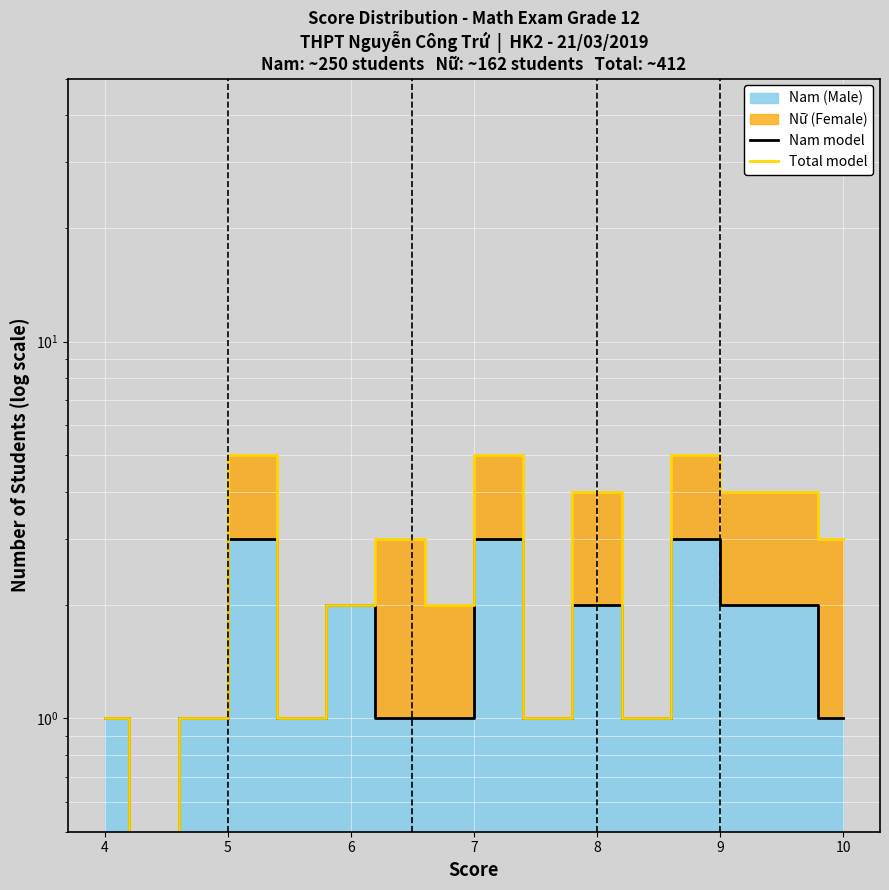

How many lines are shown in the chart?

2